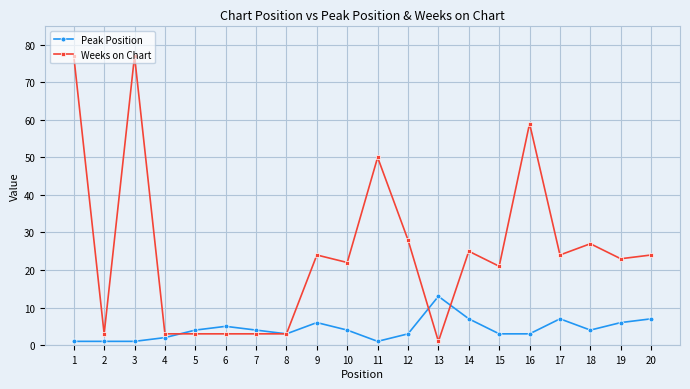

Is the value of Peak Position at 13 greater than the value of Weeks on Chart at 14?

No